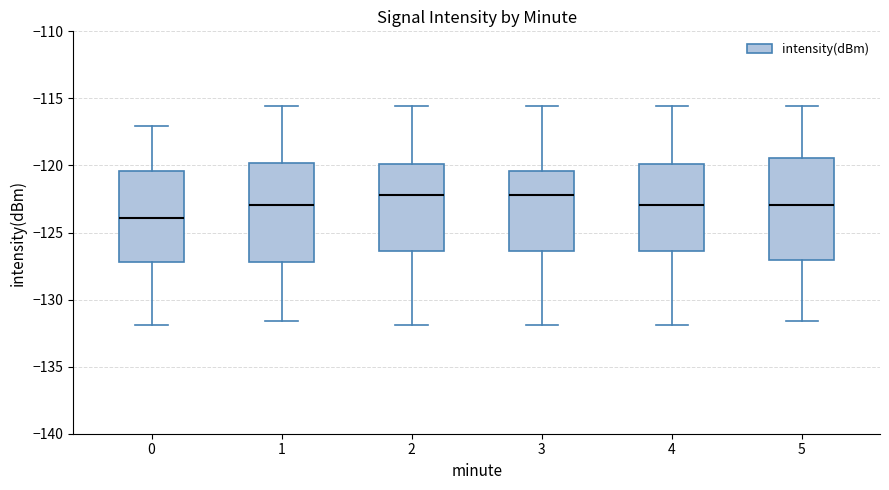

Reading left to right, transcribe this box plot: for each box, give where its median line is, the range the box spans, and where its two whiskers end, as read against the y-axis. The values are not printed on the chart, so give them approximately, as read against the axis.

0: median -124.0, box -127.0 to -120.5, whiskers -132.0 to -117.0
1: median -123.0, box -127.0 to -120.0, whiskers -131.5 to -115.5
2: median -122.0, box -126.5 to -120.0, whiskers -132.0 to -115.5
3: median -122.0, box -126.5 to -120.5, whiskers -132.0 to -115.5
4: median -123.0, box -126.5 to -120.0, whiskers -132.0 to -115.5
5: median -123.0, box -127.0 to -119.5, whiskers -131.5 to -115.5